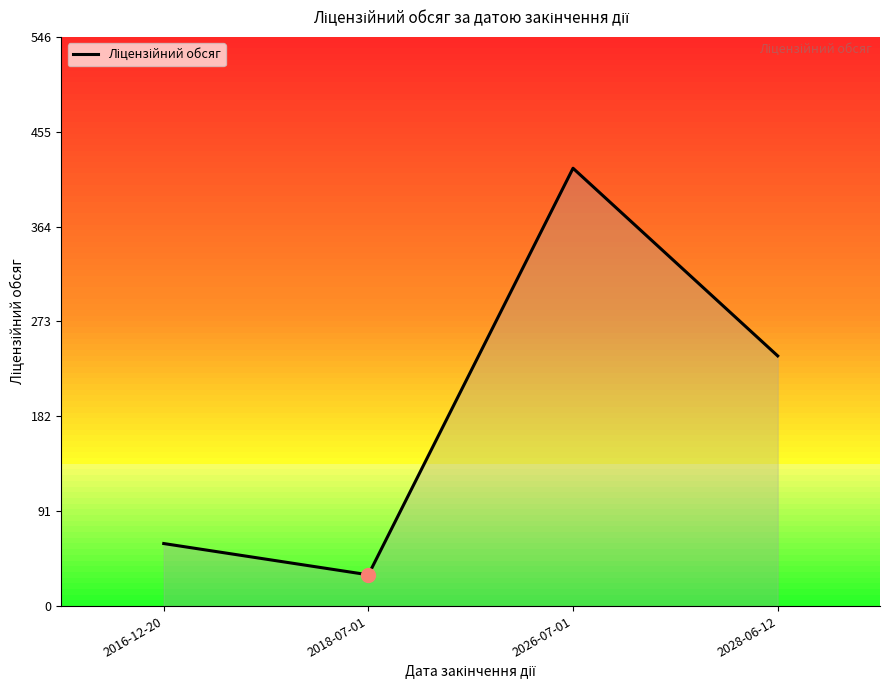

How many values are below 240?

2